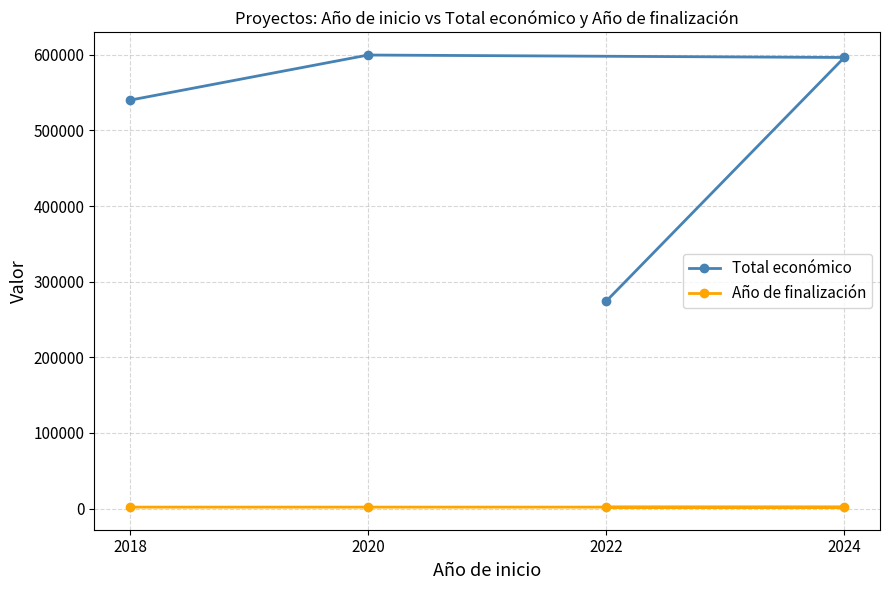

What is the maximum value shown in the chart?

599636